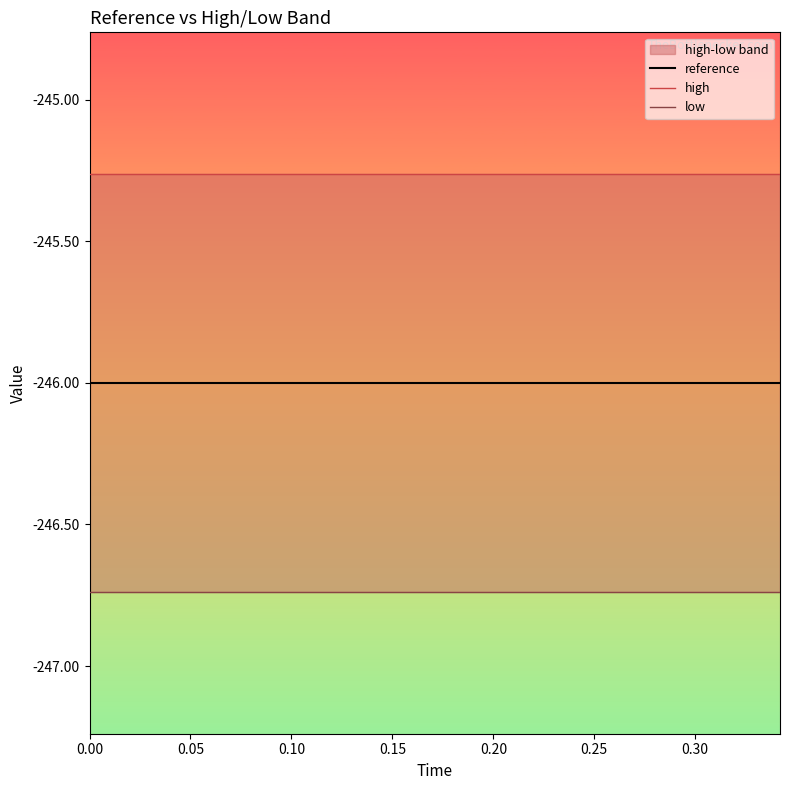

True or false: high has a value of -245.3 at 0.05.

True